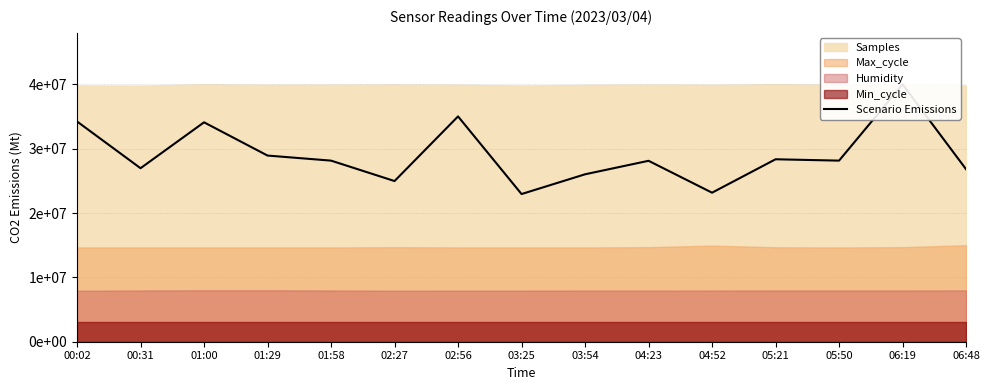

Reading left to right, transcribe all the data shown in this chart.

00:02=34229508.2	00:31=26963934.4	01:00=34098360.7	01:29=28931147.5	01:58=28144262.3	02:27=24970491.8	02:56=35016393.4	03:25=22950819.7	03:54=26019672.1	04:23=28118032.8	04:52=23160655.7	05:21=28354098.4	05:50=28144262.3	06:19=40000000.0	06:48=26806557.4